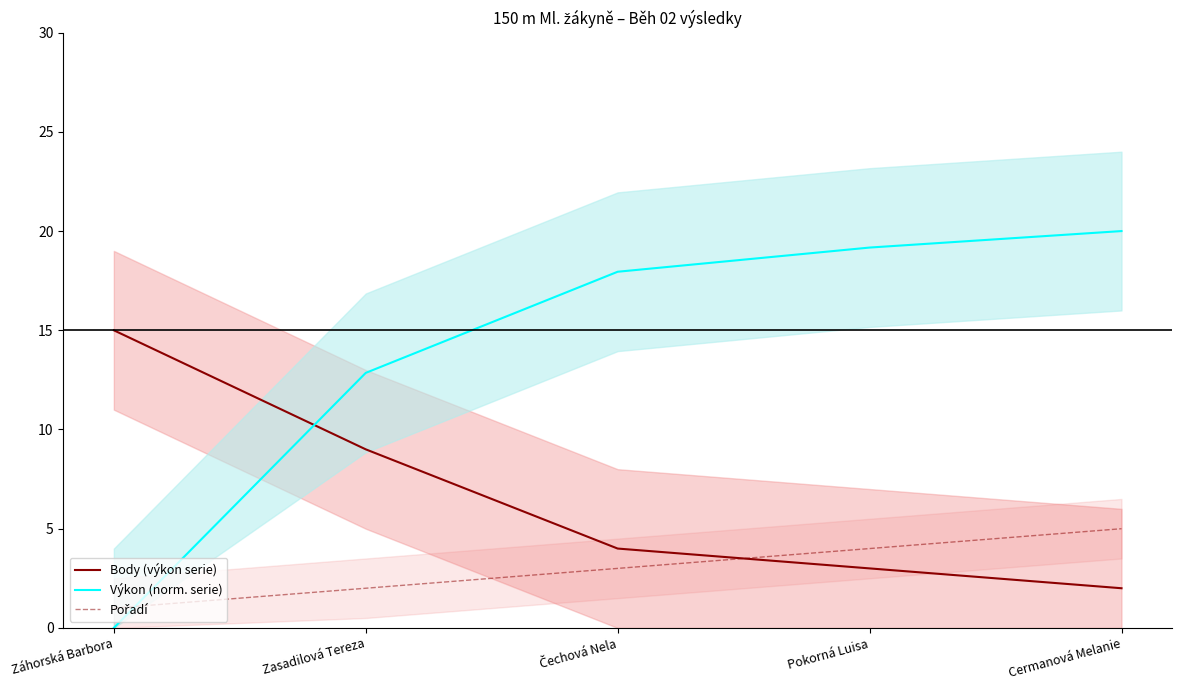

Where is Výkon (norm. serie) nearest to the value 10?

Zasadilová Tereza